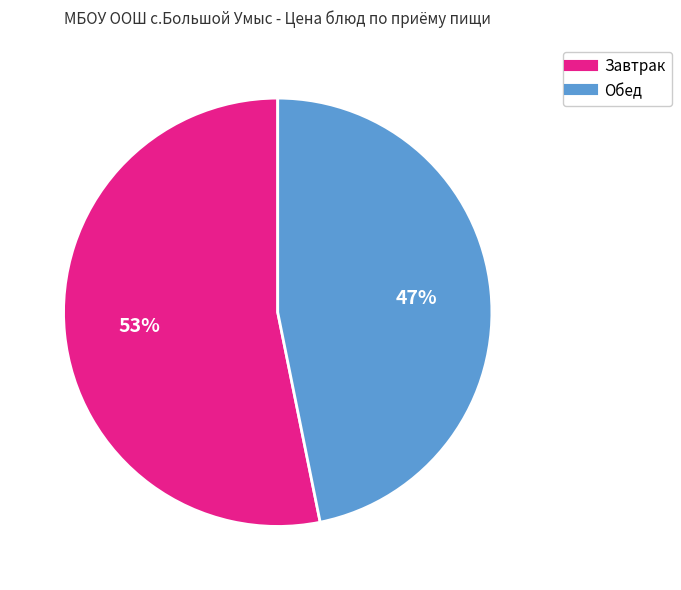

How many slices are in this pie chart?

2